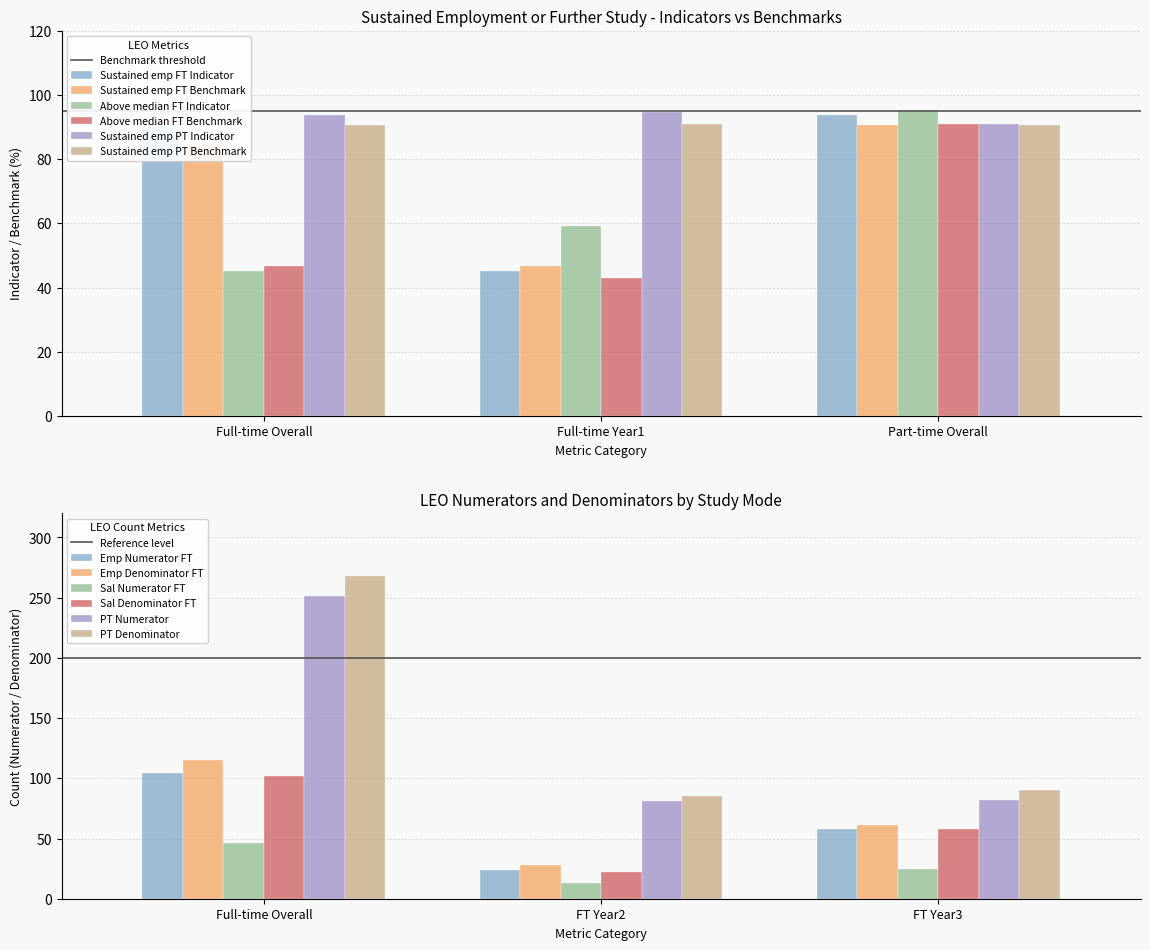

Which series has the largest range (max minus min)?

Above median FT Indicator